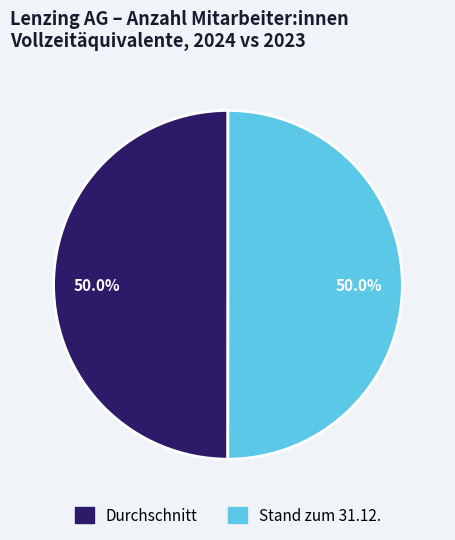

What portion of the pie excludes Stand zum 31.12.?

50.0%